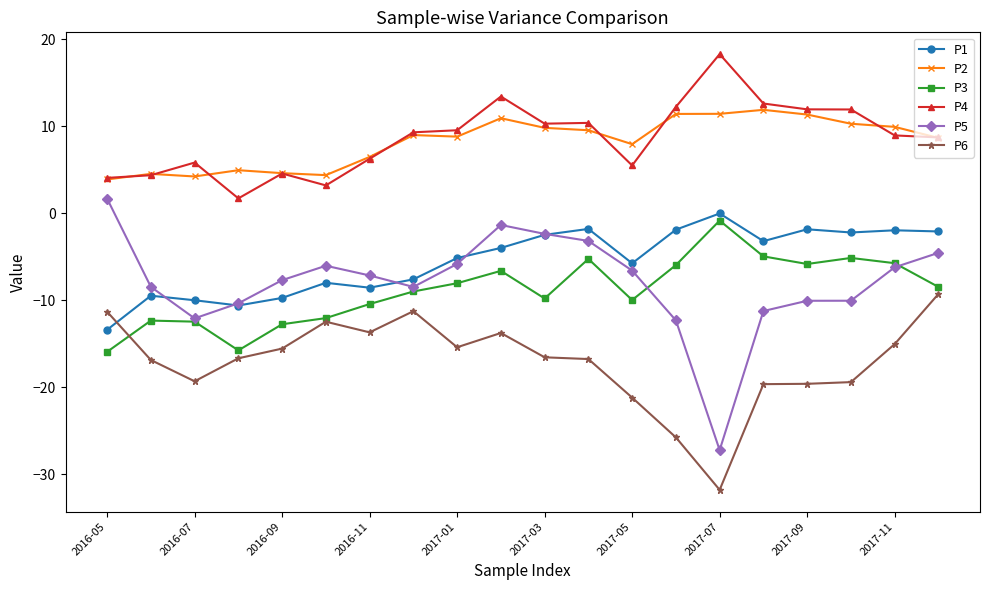

True or false: P3 has more than 0 interior local peaks.

True